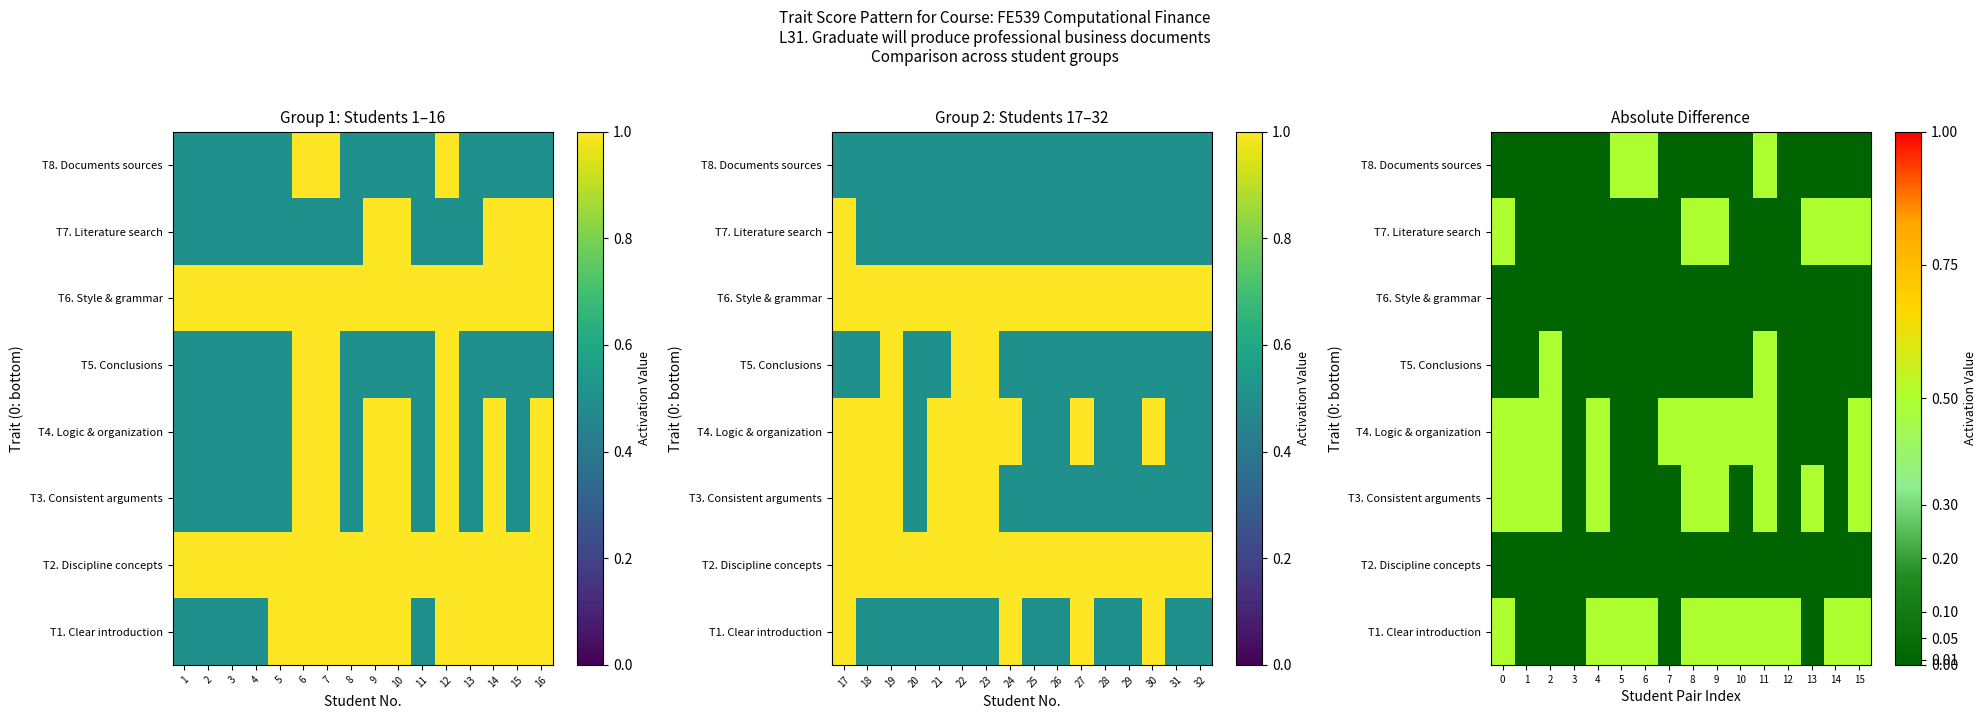

Is it true that T6. Style & grammar equals 0.0 at 8?

True